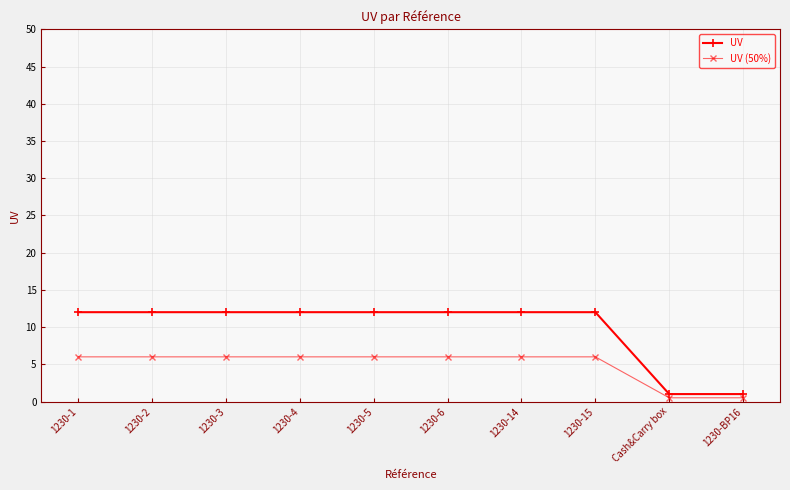

True or false: UV (50%) and UV cross at least once.

False